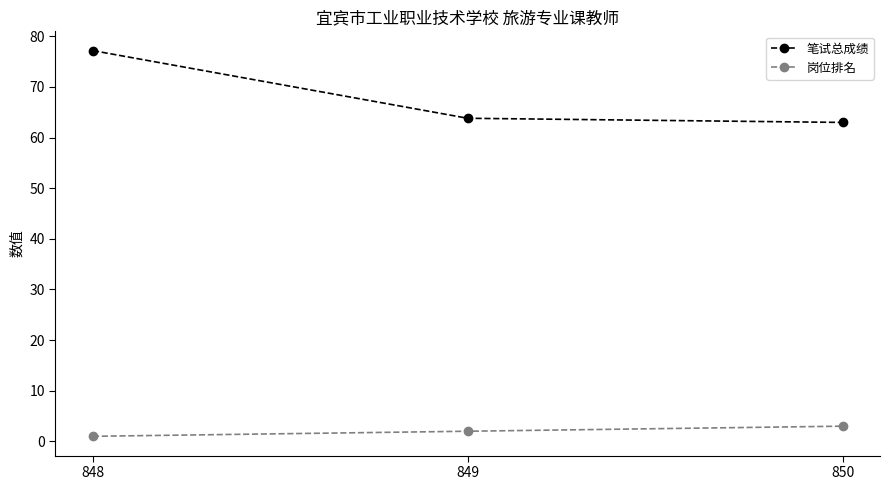

What is the average value of the 笔试总成绩 series?

68.0